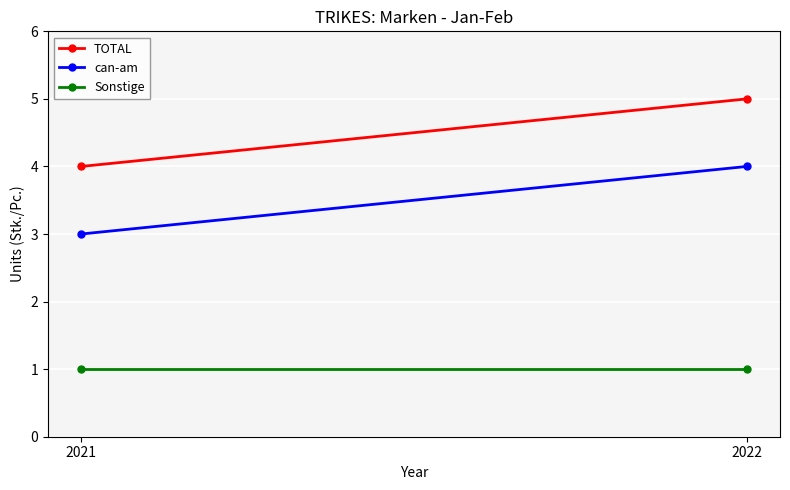

At how many categories does at least one series exceed 4?

1